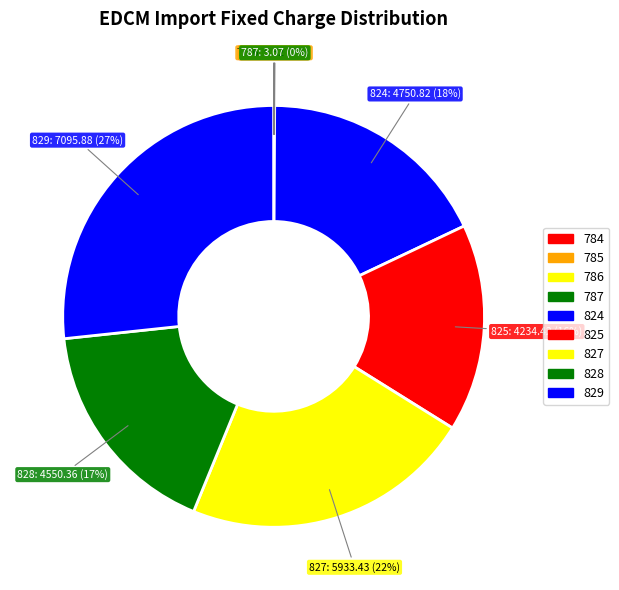

To the nearest percent, what is the average slice percentage?

11%